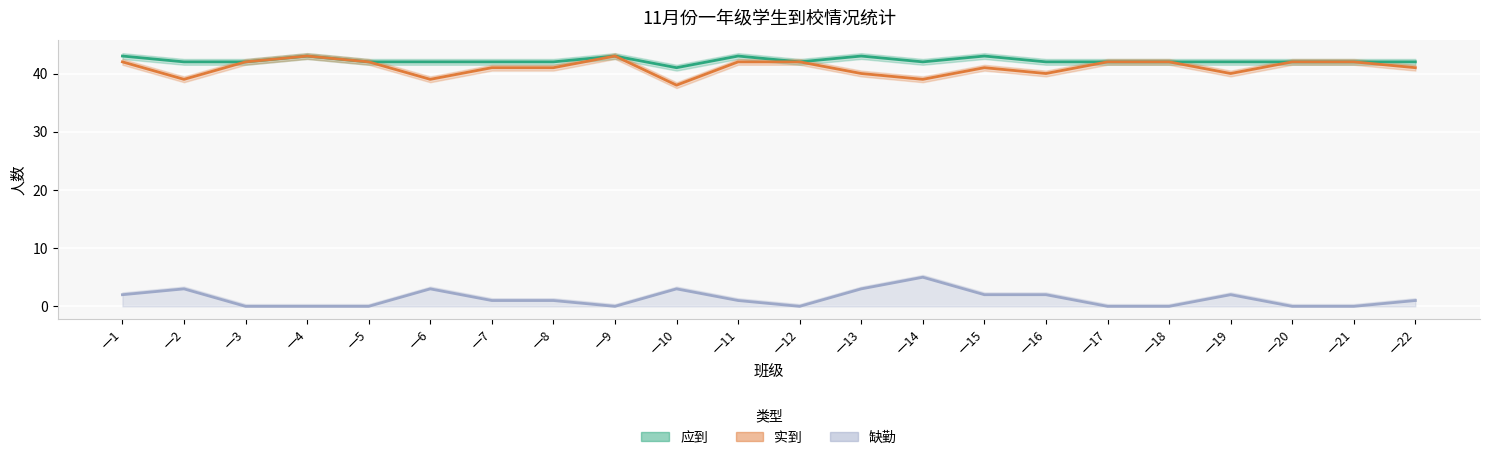

Which series has the widest spread of values?

实到